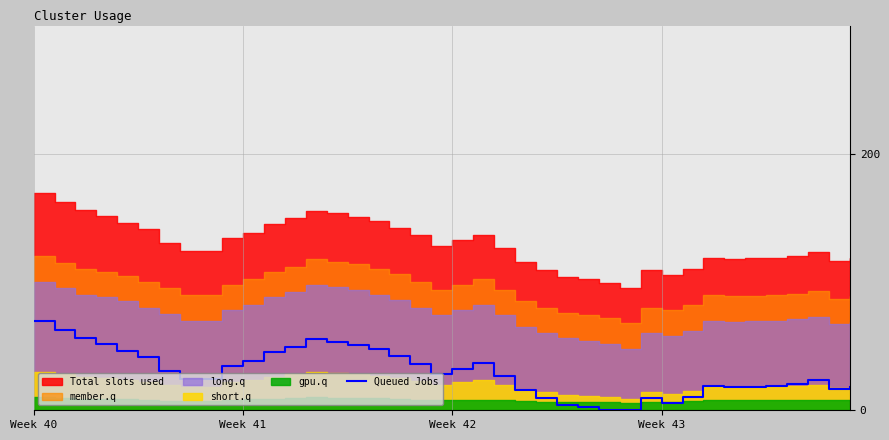

At which label does the data first exceed 28?

Week 40